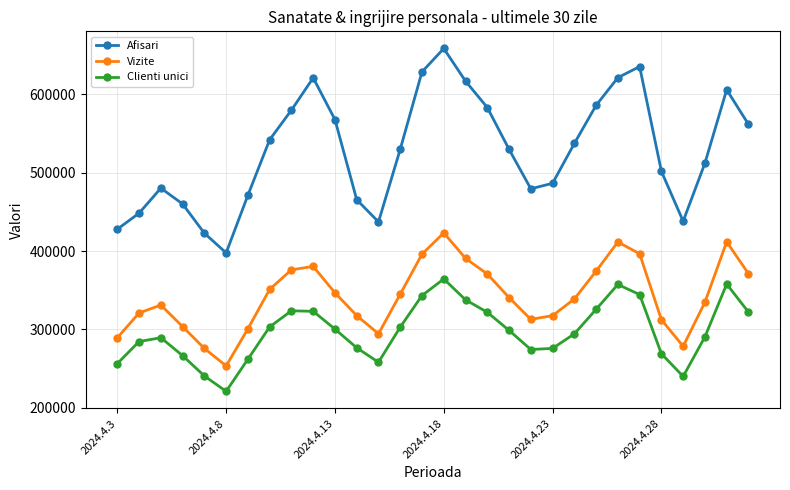

True or false: Afisari has more than 2 interior local peaks.

True